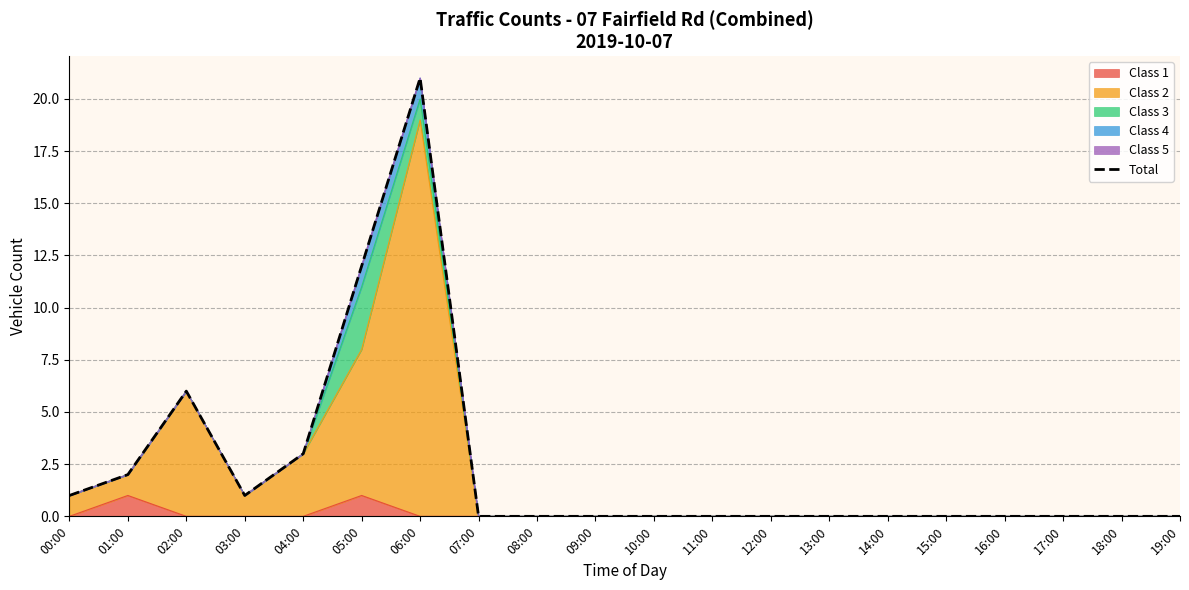

The value at 00:00 is 1. True or false?

True